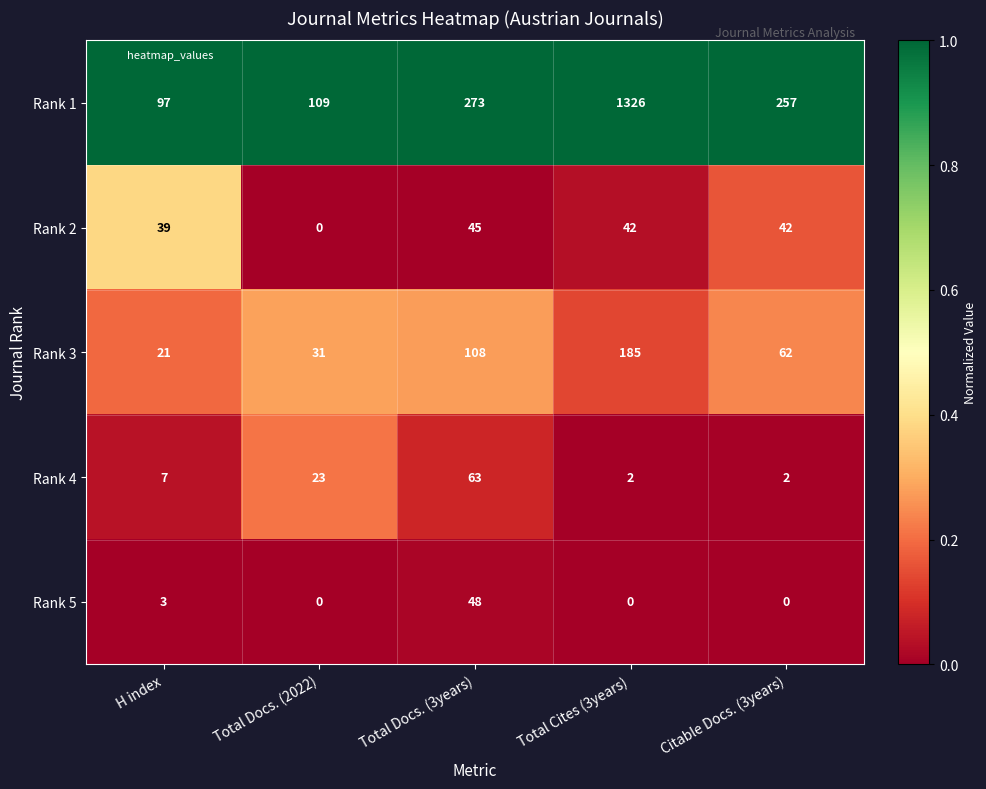

Count the number of data series in this chart.

5